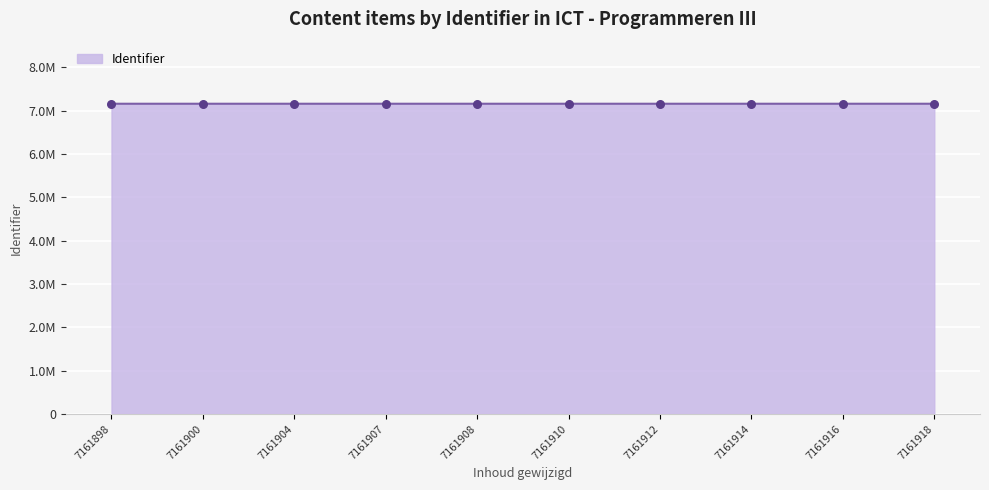

What is the change in value from 7161914 to 7161916?

+2